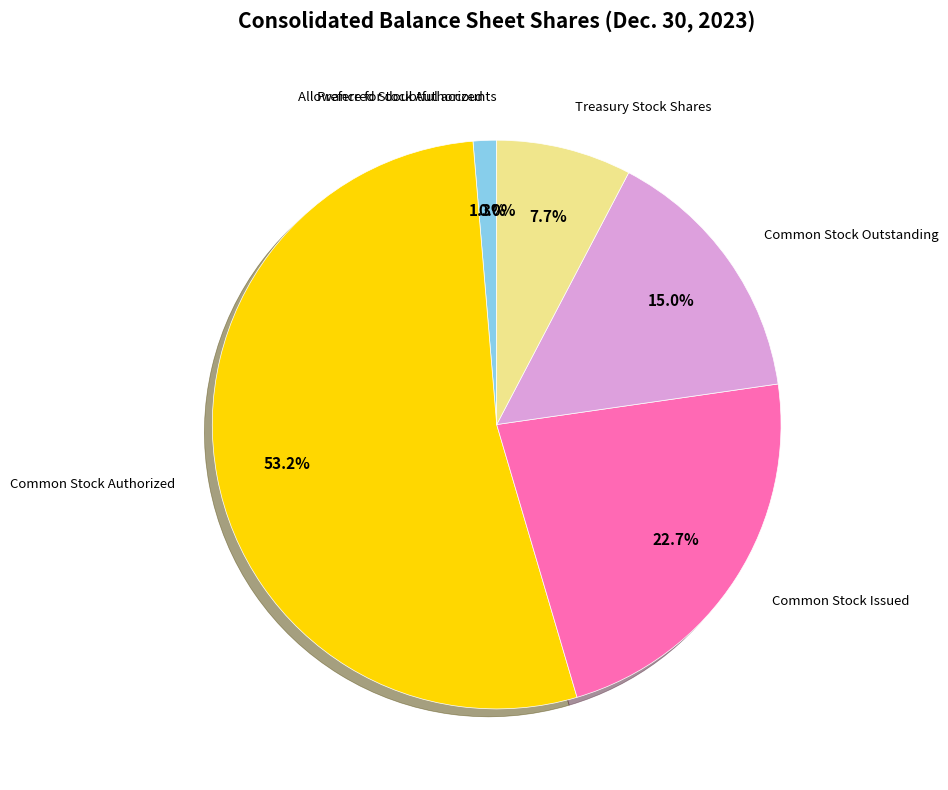

What portion of the pie excludes Common Stock Outstanding?

85.0%